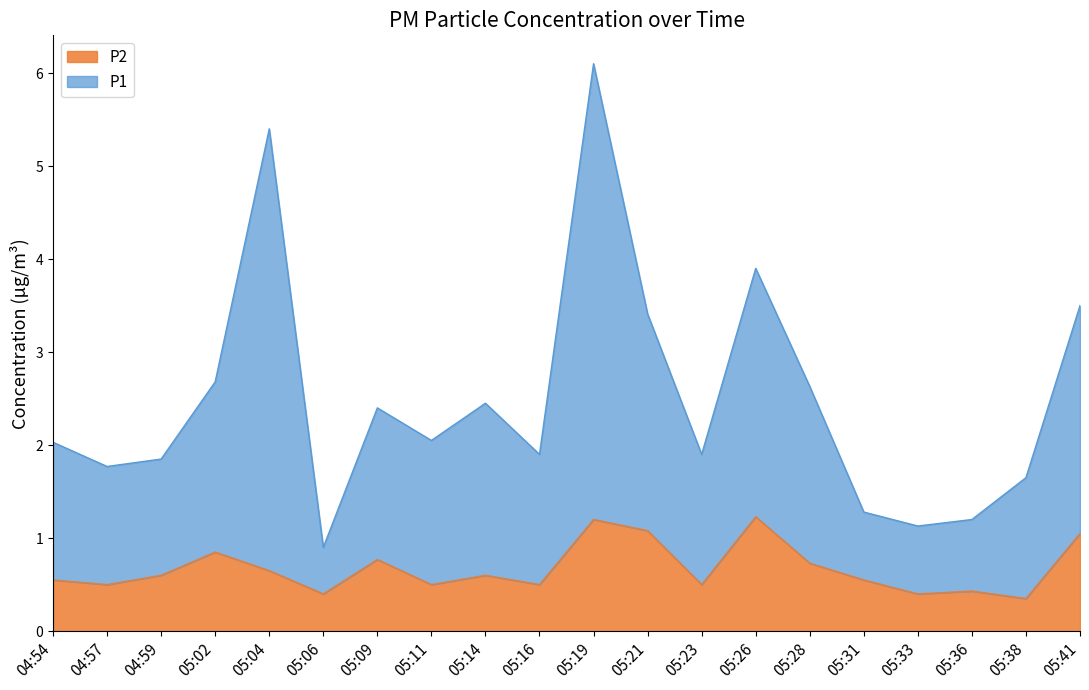

What are all the series names shown in the legend?

P2, P1